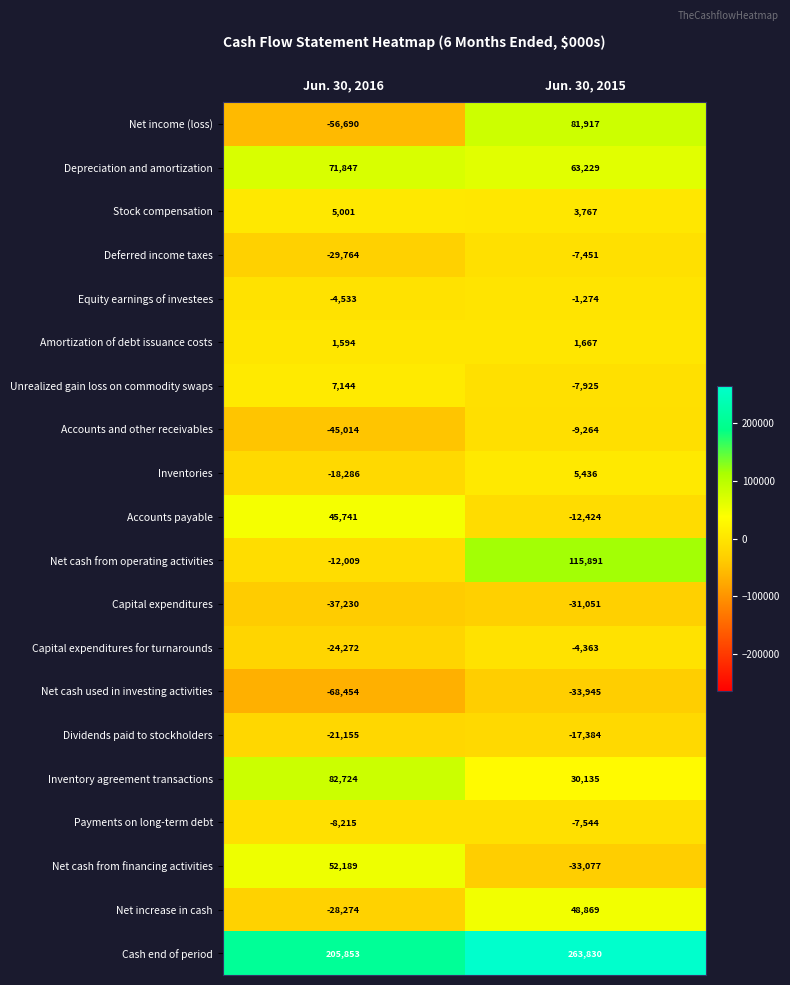

At which category is the sum across all series the highest?

Jun. 30, 2015